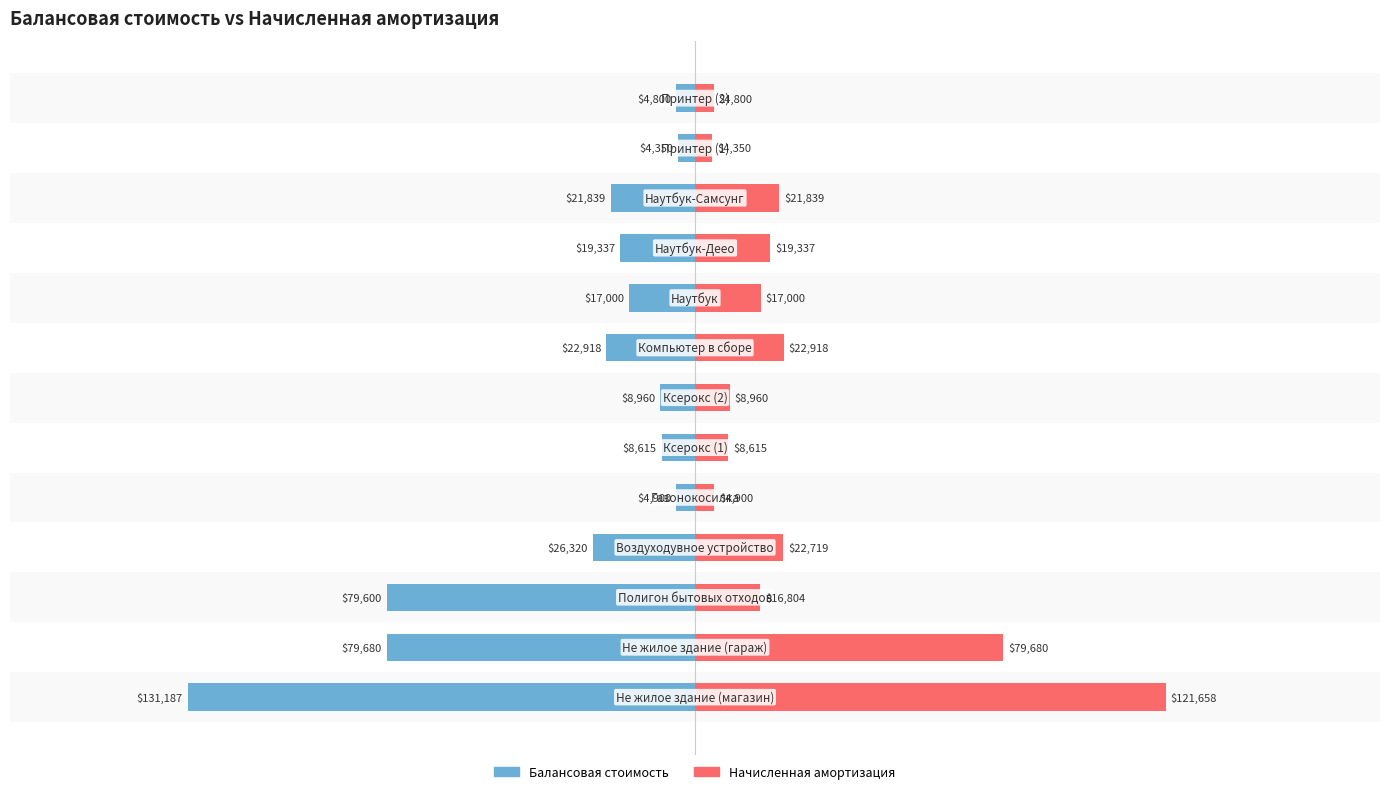

The Начисленная амортизация series shows 22719.3 at 3. True or false?

True